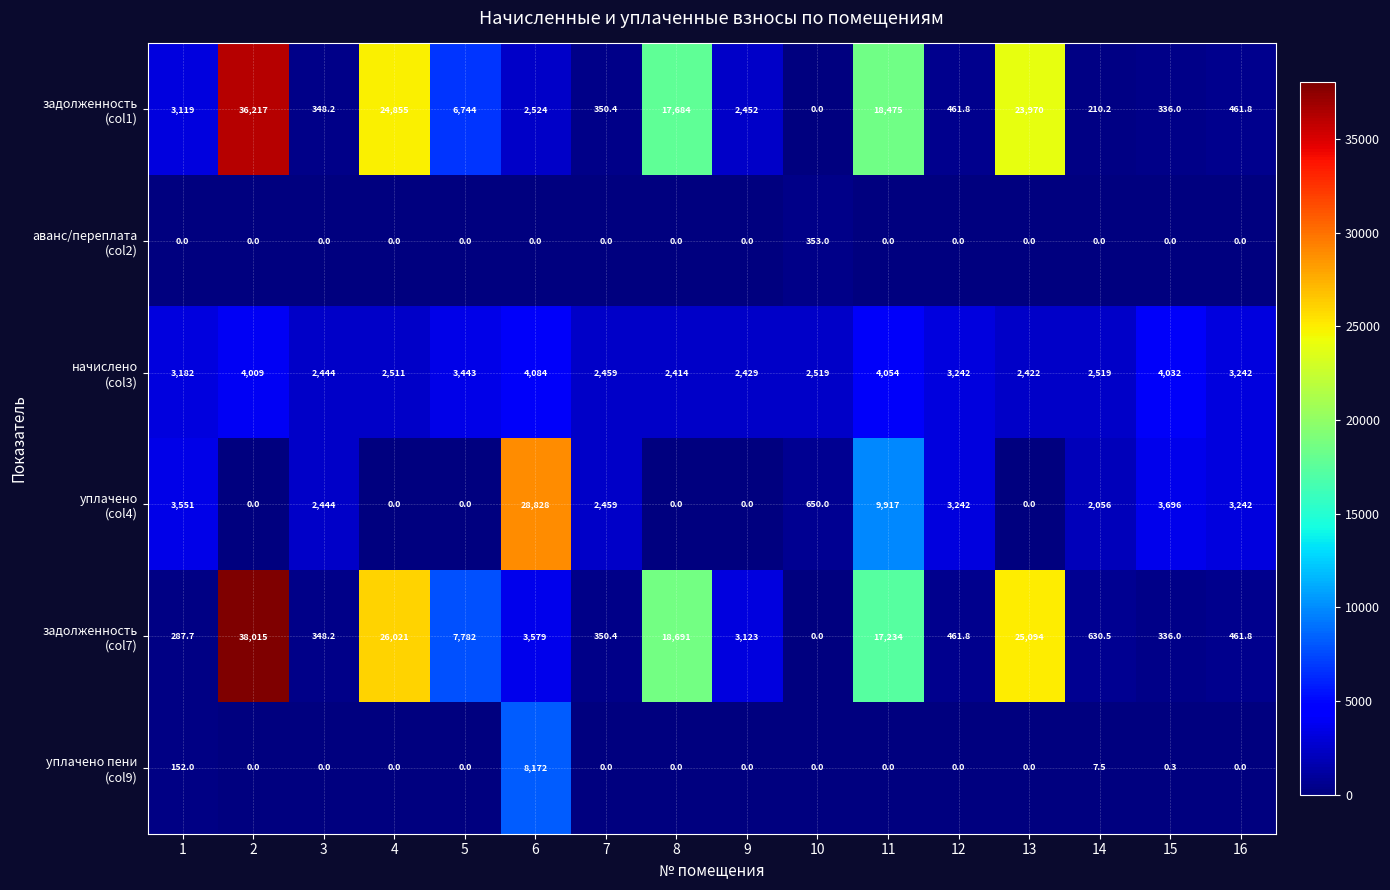

What is the total value across all series at 5?

17969.0